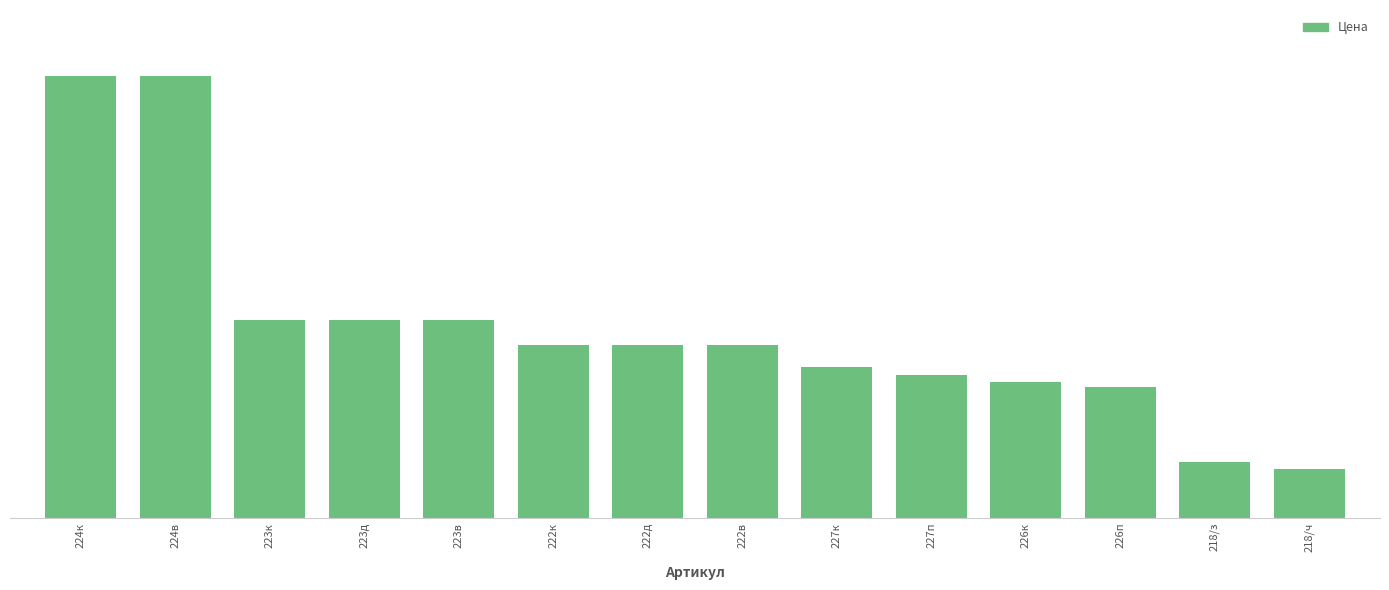

Read the value at 223к.

21528